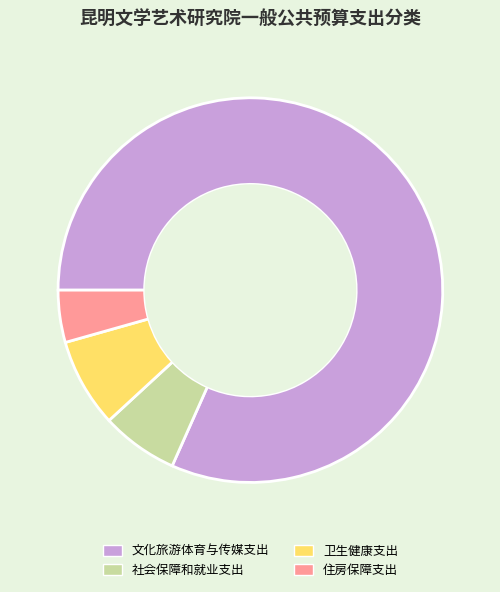

Which category has the biggest portion of the pie?

文化旅游体育与传媒支出